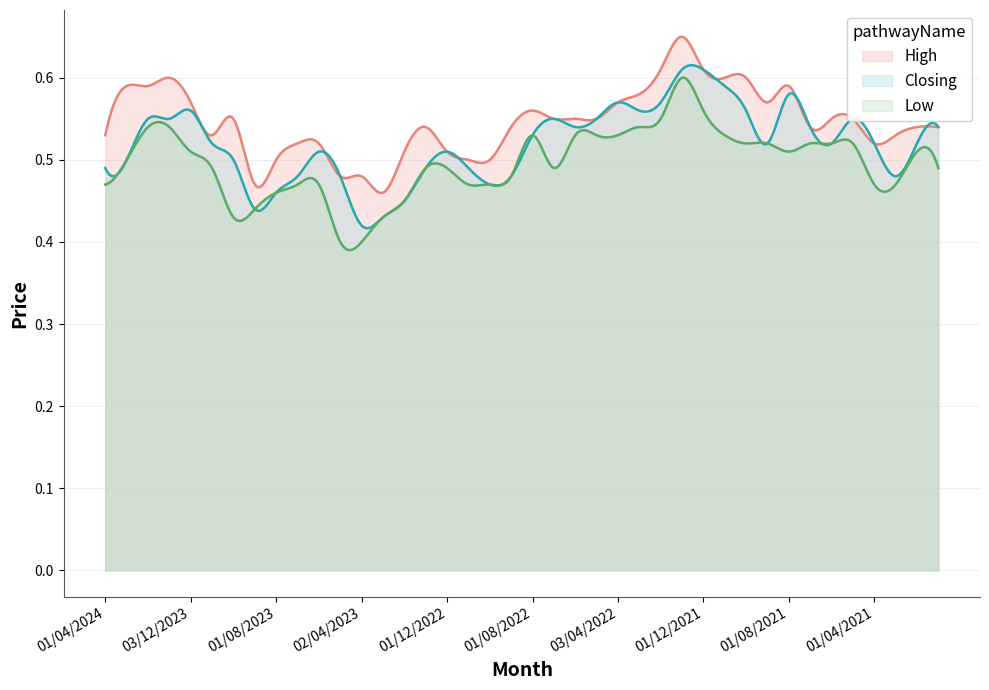

What are all the series names shown in the legend?

High, Closing, Low